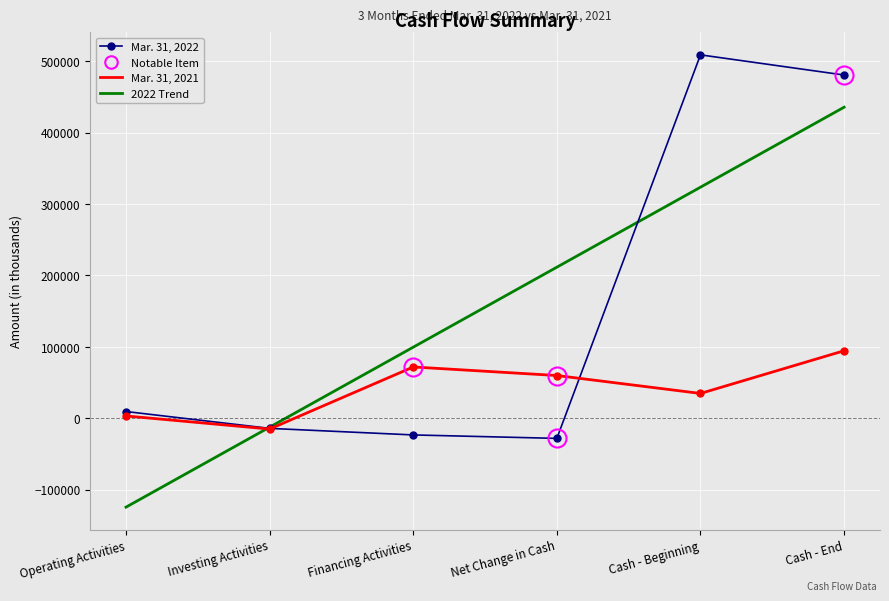

At which label does Mar. 31, 2021 reach its peak?

Cash - End